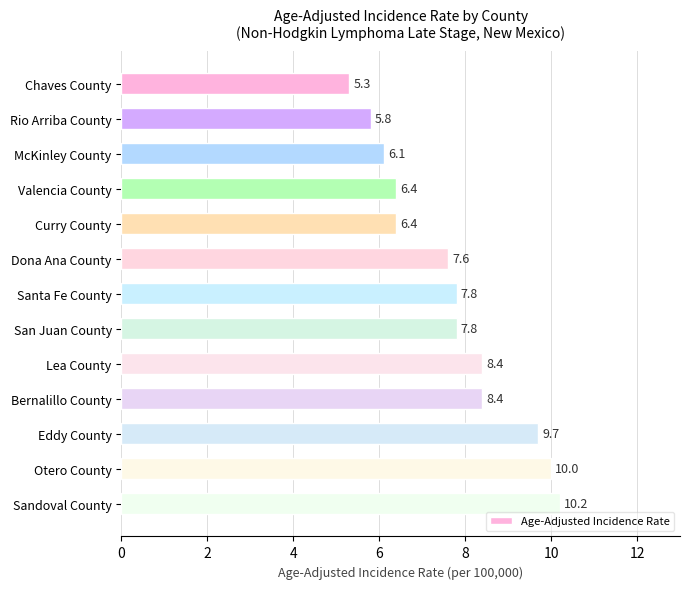

Count the number of data series in this chart.

1